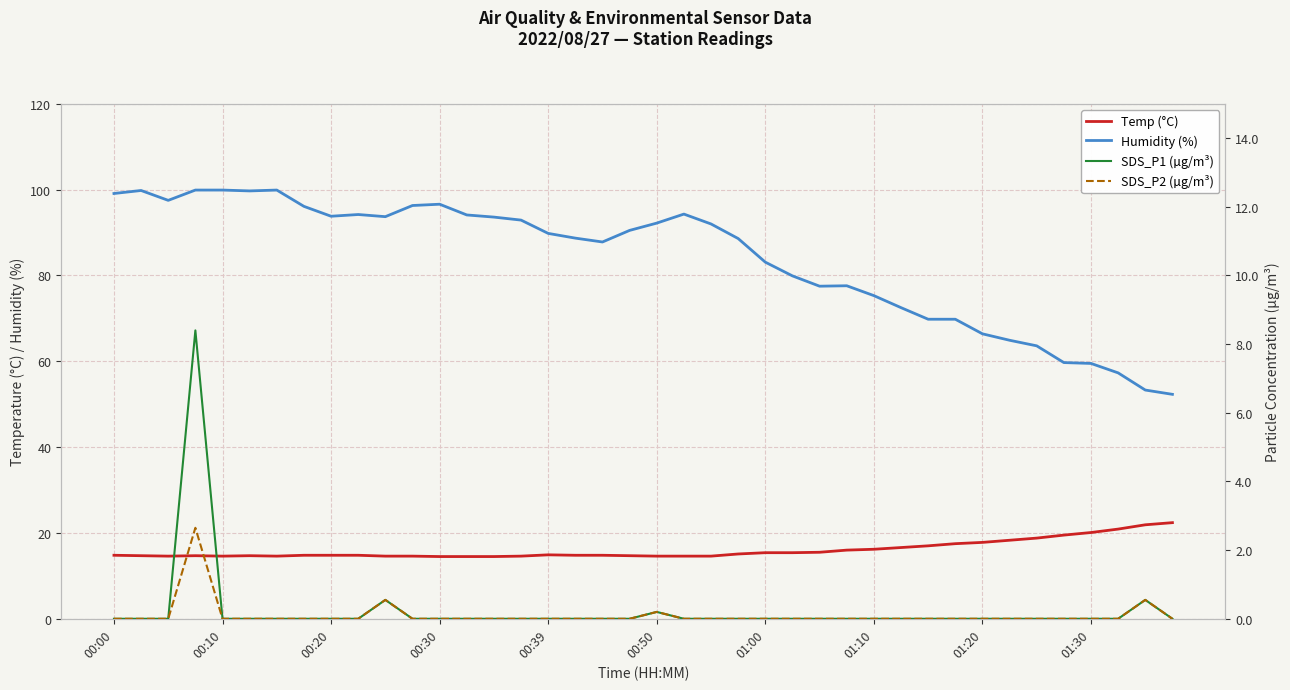

True or false: Humidity (%) and Temp (°C) intersect in this chart.

False